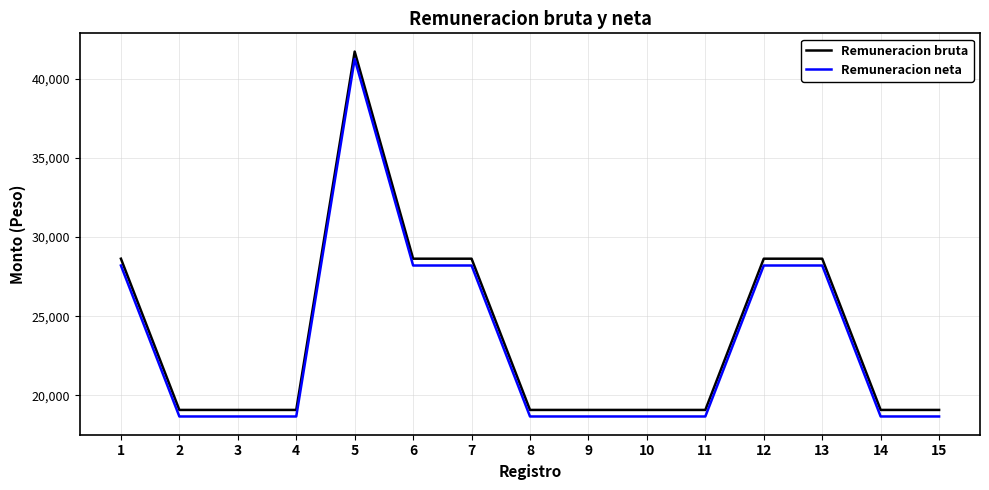

Which category has the highest value across all series?

5